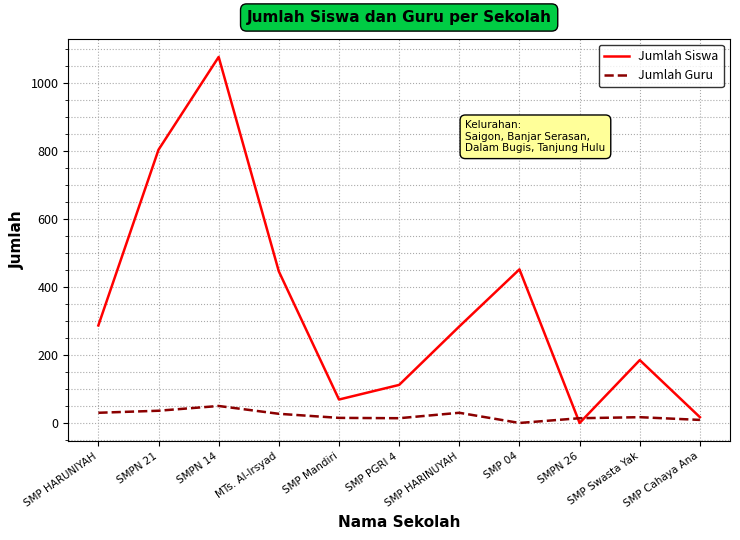

What is the sum of the Jumlah Guru values at SMP Mandiri and SMP PGRI 4?

29